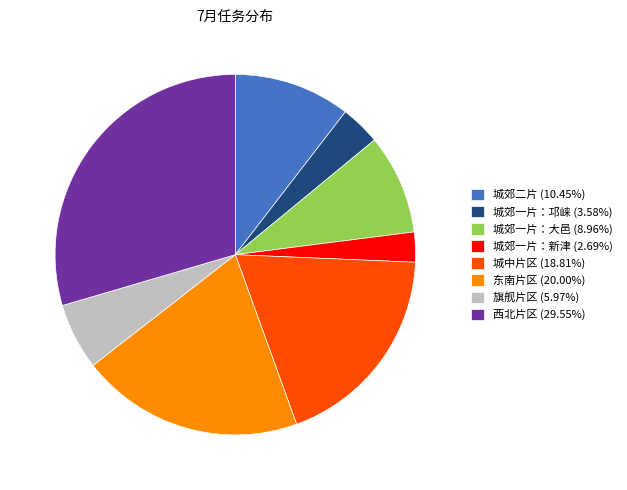

Do 城郊一片：邛崃 and 城郊一片：新津 together represent more than half of the pie?

No